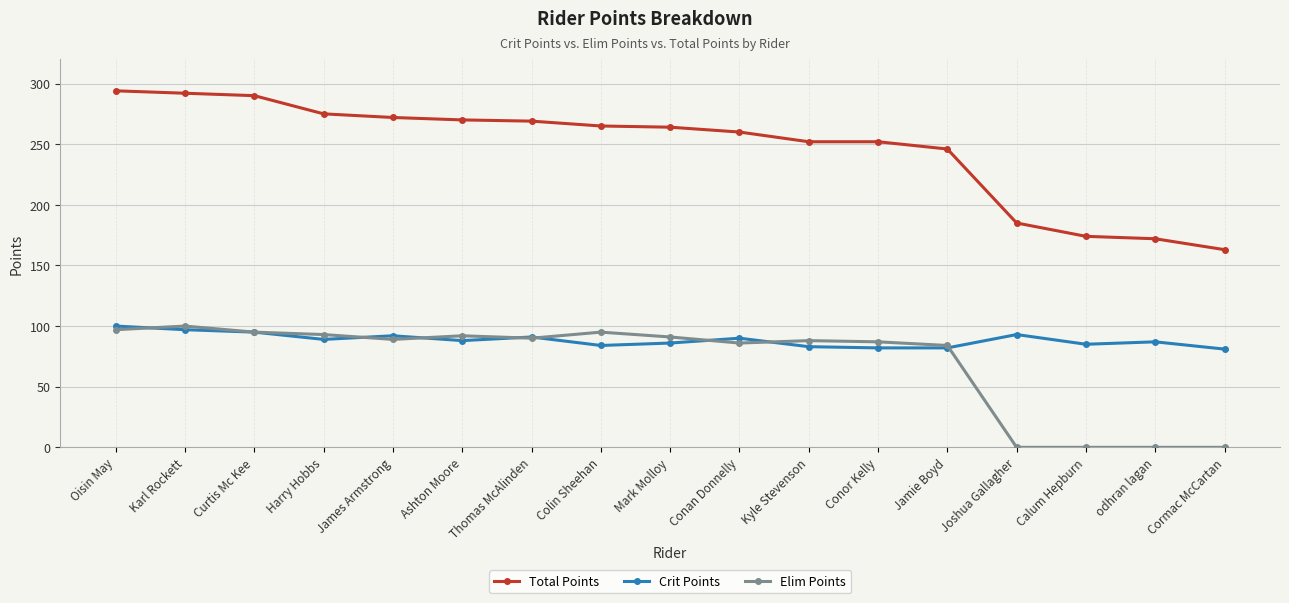

Is it true that Total Points equals 163 at Cormac McCartan?

True